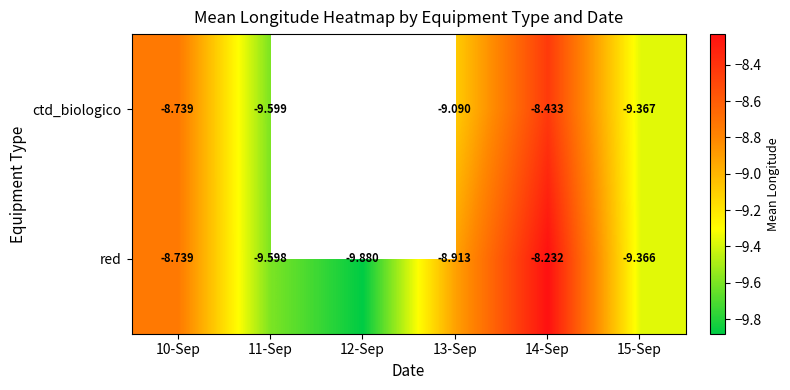

List the series in order of their peak value, lowest first.

ctd_biologico, red